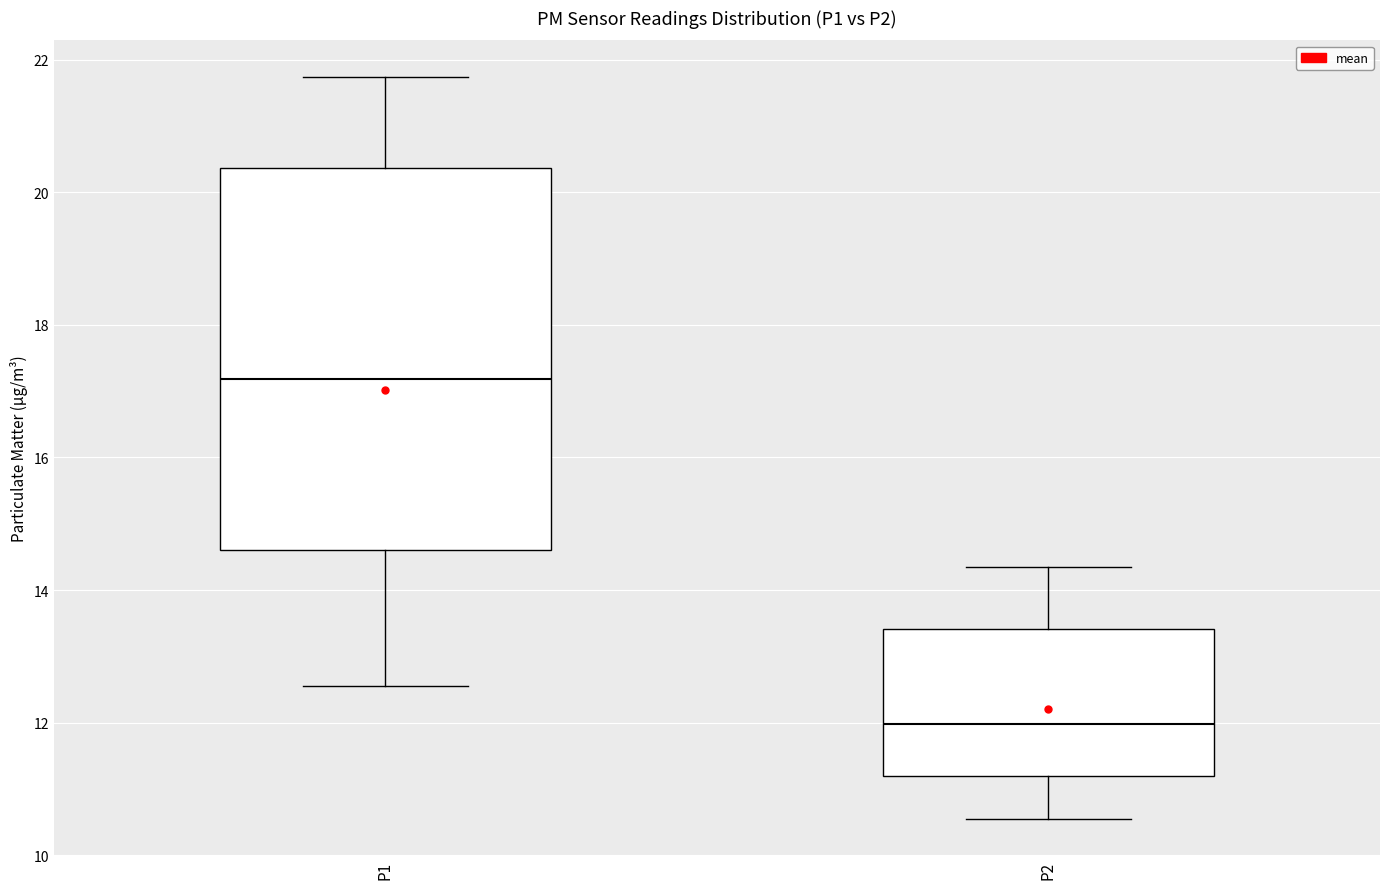

Comparing the boxes themselves (not the whiskers), which one is the tallest?

P1